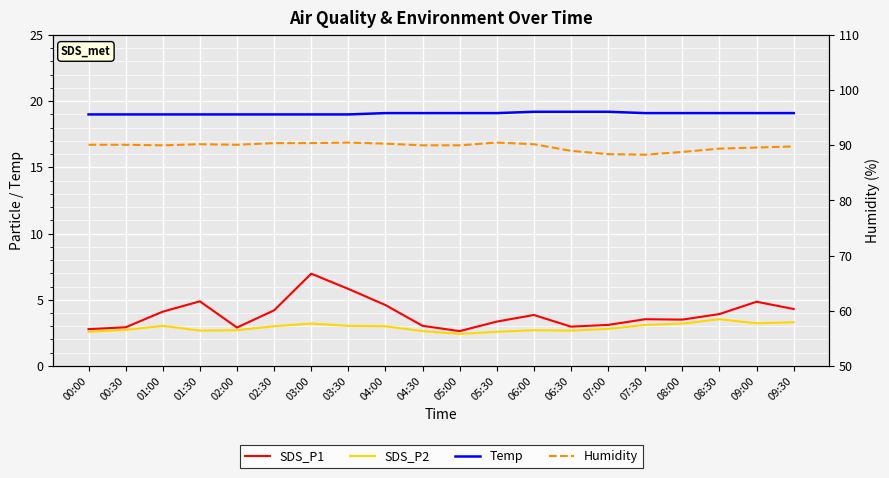

What is the average value of the SDS_P2 series?

2.9